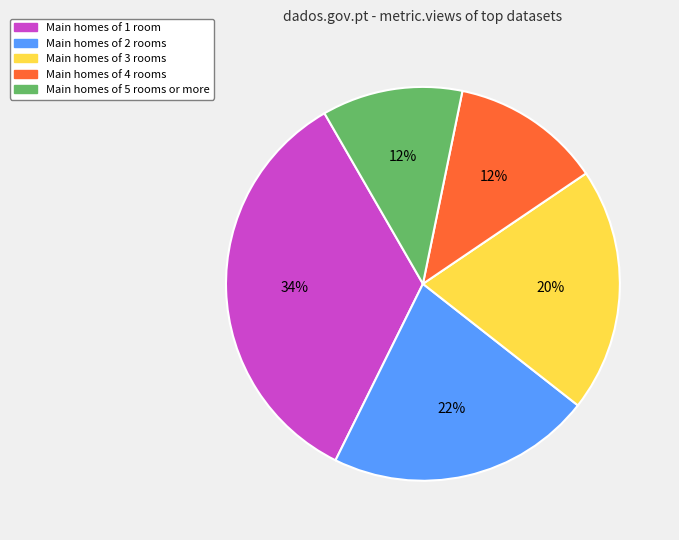

To the nearest percent, what portion does Main homes of 2 rooms represent?

22%